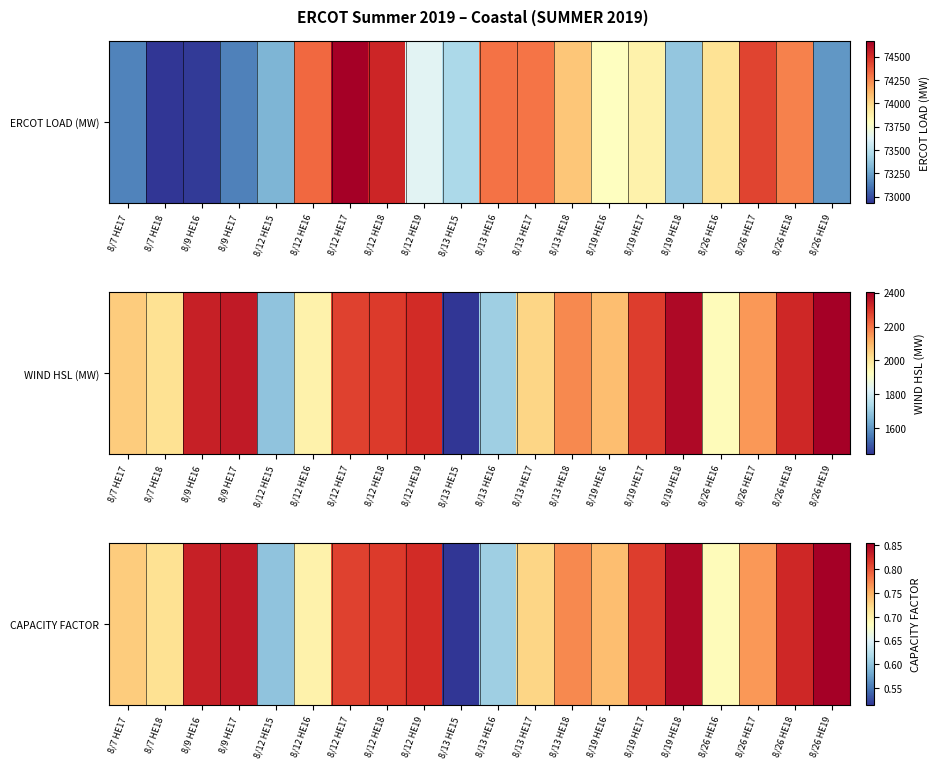

List the labels in order of value, smallest first.

8/13 HE15, 8/12 HE15, 8/13 HE16, 8/26 HE16, 8/12 HE16, 8/7 HE18, 8/13 HE17, 8/7 HE17, 8/19 HE16, 8/26 HE17, 8/13 HE18, 8/12 HE17, 8/19 HE17, 8/12 HE18, 8/12 HE19, 8/26 HE18, 8/9 HE16, 8/9 HE17, 8/19 HE18, 8/26 HE19